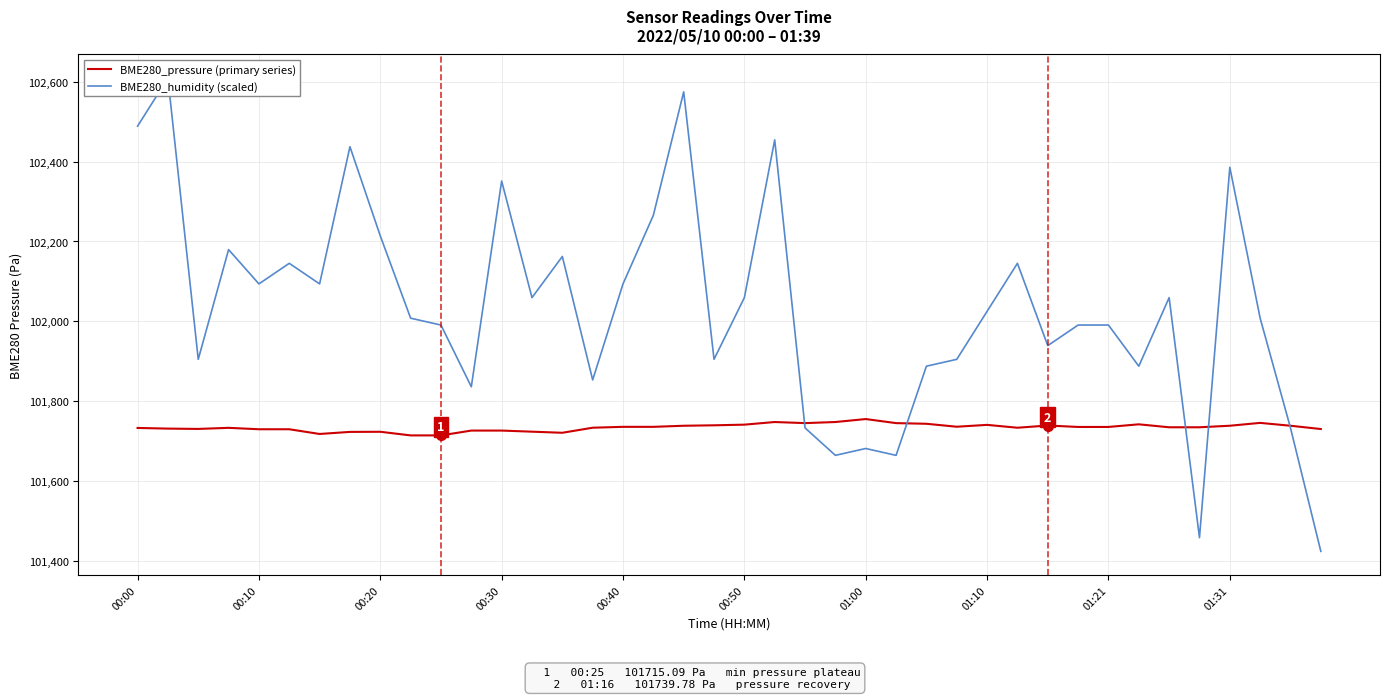

What is the value of the BME280_pressure (primary series) point at the 13th from the left?

101727.2